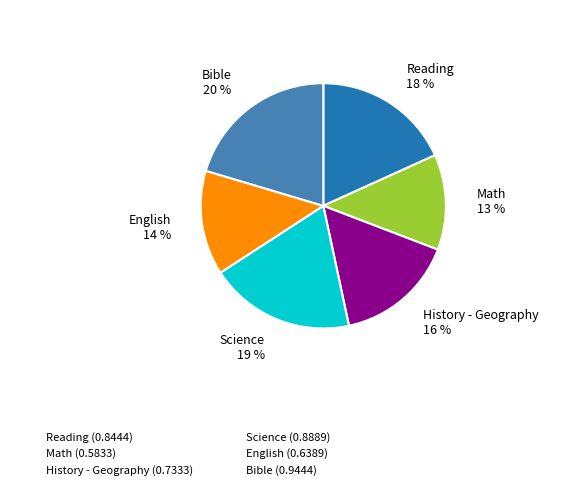

How many segments does this pie chart have?

6